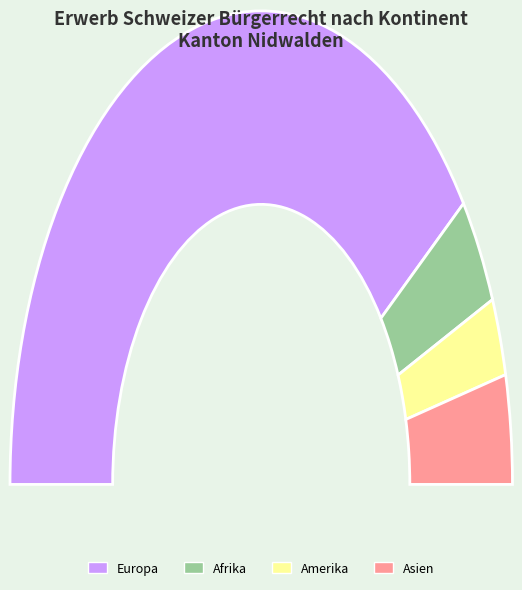

Is there any slice that represents more than half of the pie?

Yes